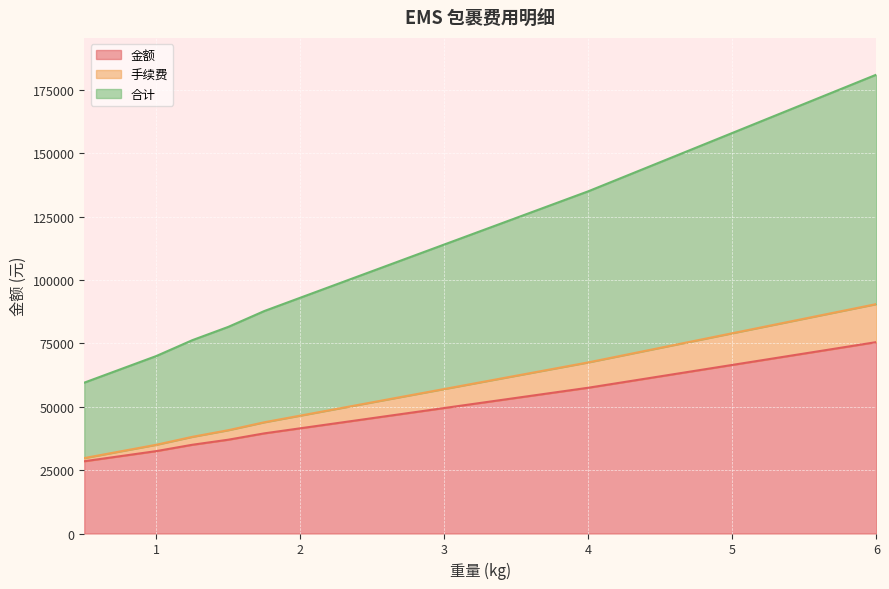

True or false: 金额 and 手续费 cross at least once.

False